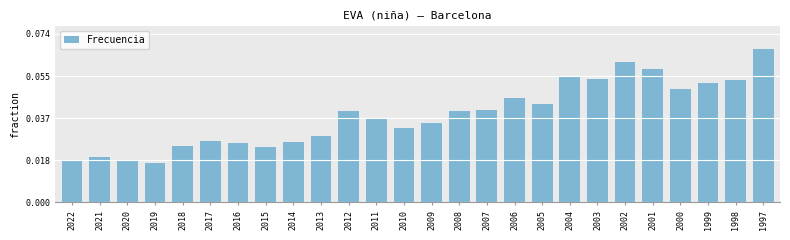

At which category does the chart reach its peak across all series?

1997